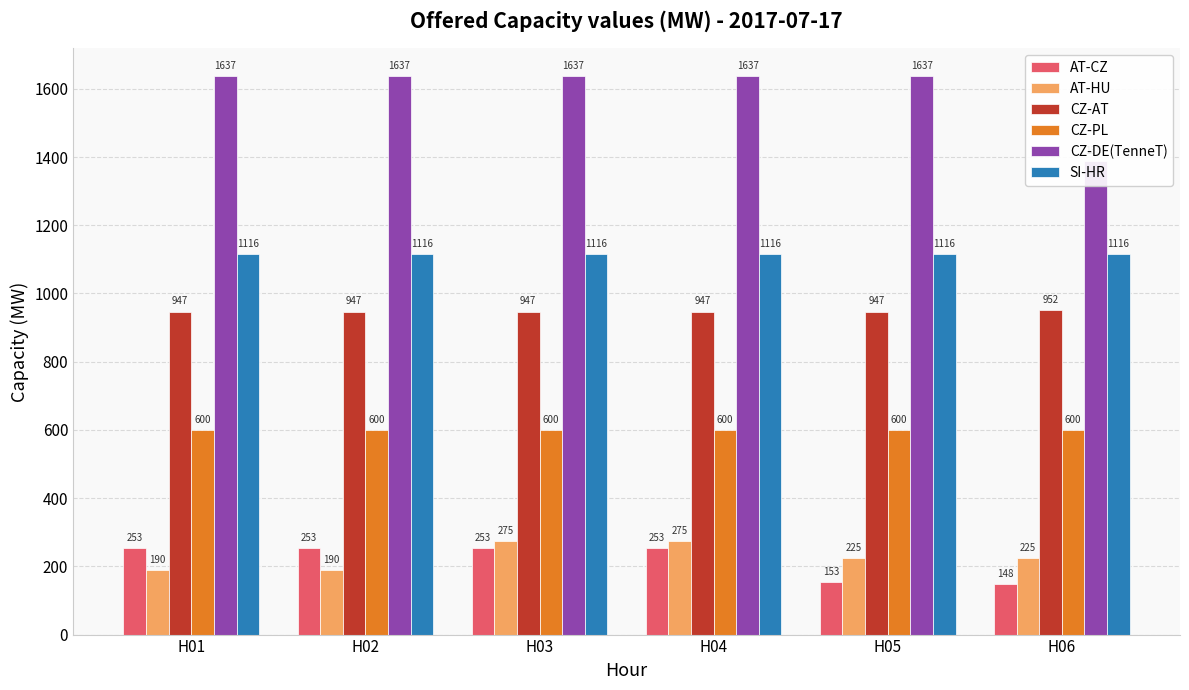

Reading left to right, list all the values displayed in this chart.

AT-CZ: H01=253	H02=253	H03=253	H04=253	H05=153	H06=148
AT-HU: H01=190	H02=190	H03=275	H04=275	H05=225	H06=225
CZ-AT: H01=947	H02=947	H03=947	H04=947	H05=947	H06=952
CZ-PL: H01=600	H02=600	H03=600	H04=600	H05=600	H06=600
CZ-DE(TenneT): H01=1637	H02=1637	H03=1637	H04=1637	H05=1637	H06=1387
SI-HR: H01=1116	H02=1116	H03=1116	H04=1116	H05=1116	H06=1116